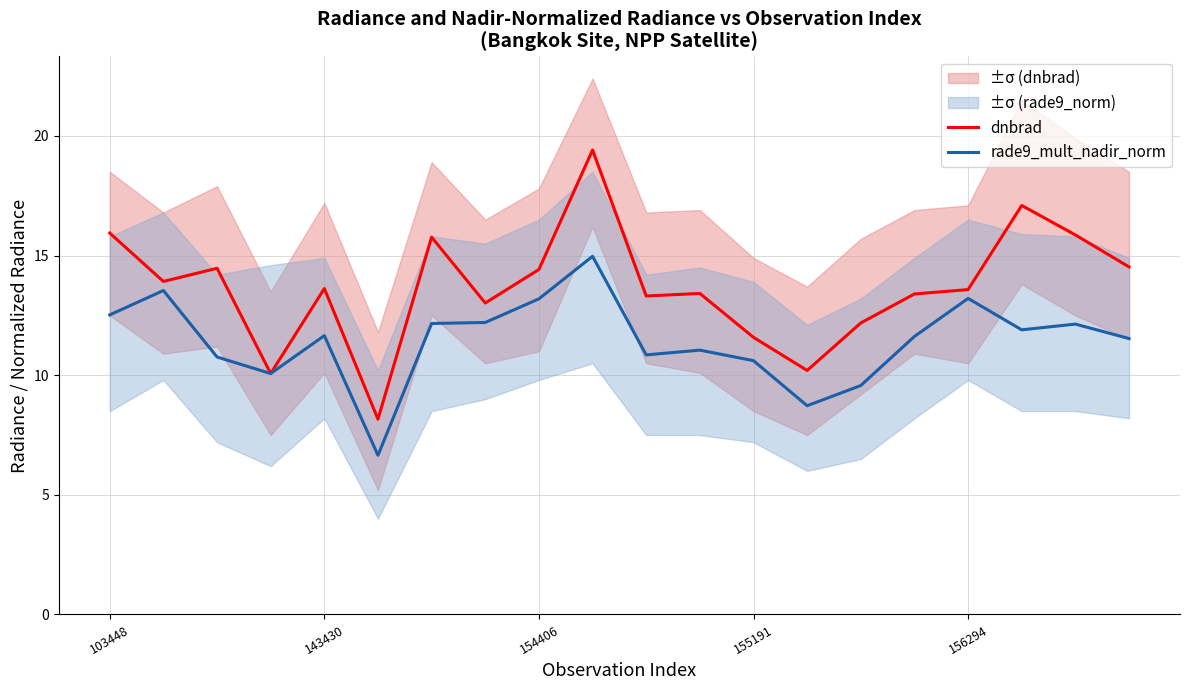

Reading left to right, list all the values displayed in this chart.

dnbrad: 15.9	13.9	14.5	10.1	13.6	8.2	15.8	13.0	14.4	19.4	13.3	13.4	11.6	10.2	12.2	13.4	13.6	17.1	15.9	14.5
rade9_mult_nadir_norm: 12.5	13.5	10.8	10.1	11.7	6.7	12.2	12.2	13.2	15.0	10.8	11.0	10.6	8.7	9.6	11.6	13.2	11.9	12.1	11.5